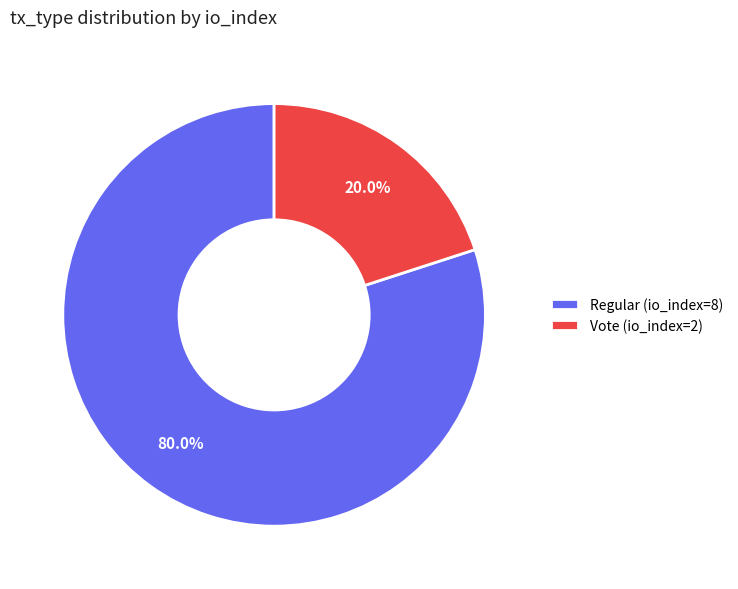

How many slices are in this pie chart?

2